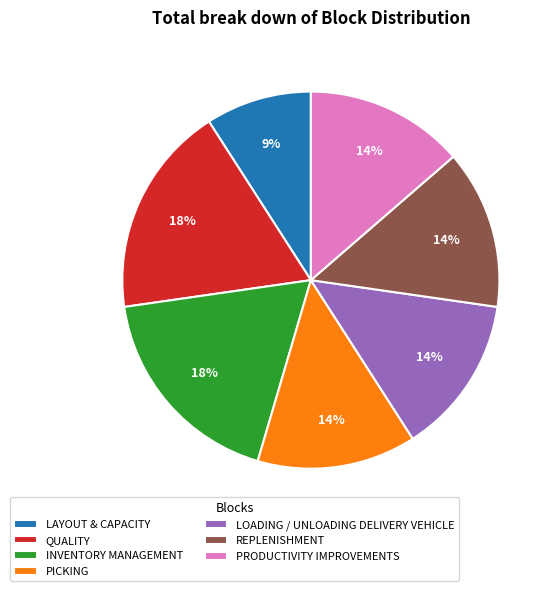

Does PICKING represent more than half of the total?

No